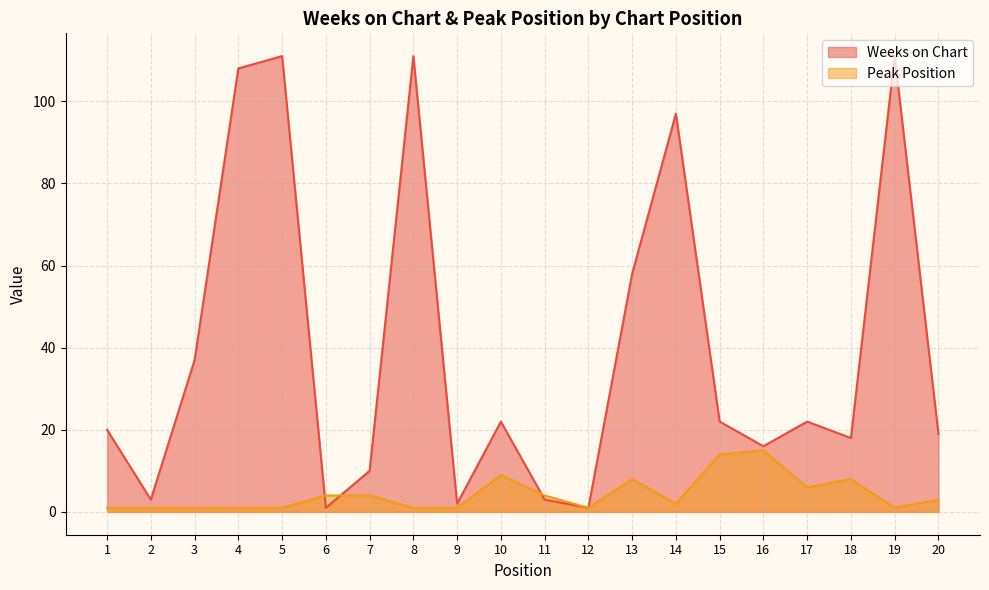

Where does the Peak Position series first go above 3?

6